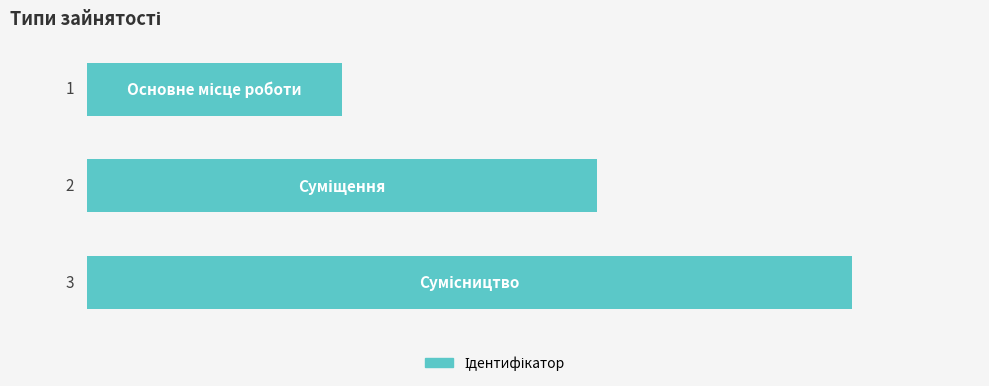

What is the average value?

2